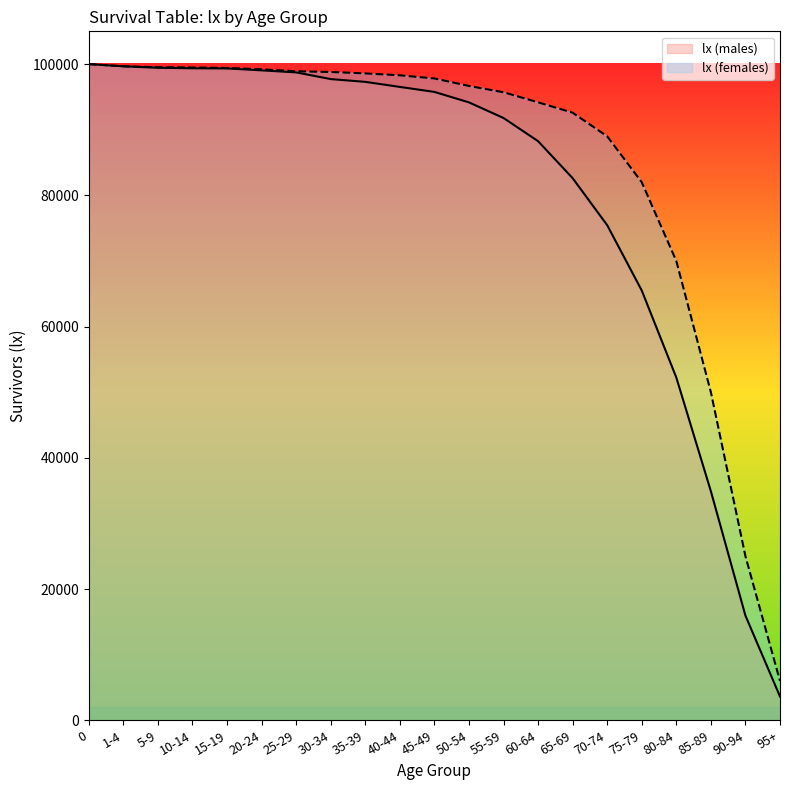

True or false: lx (males) and lx (females) intersect in this chart.

False